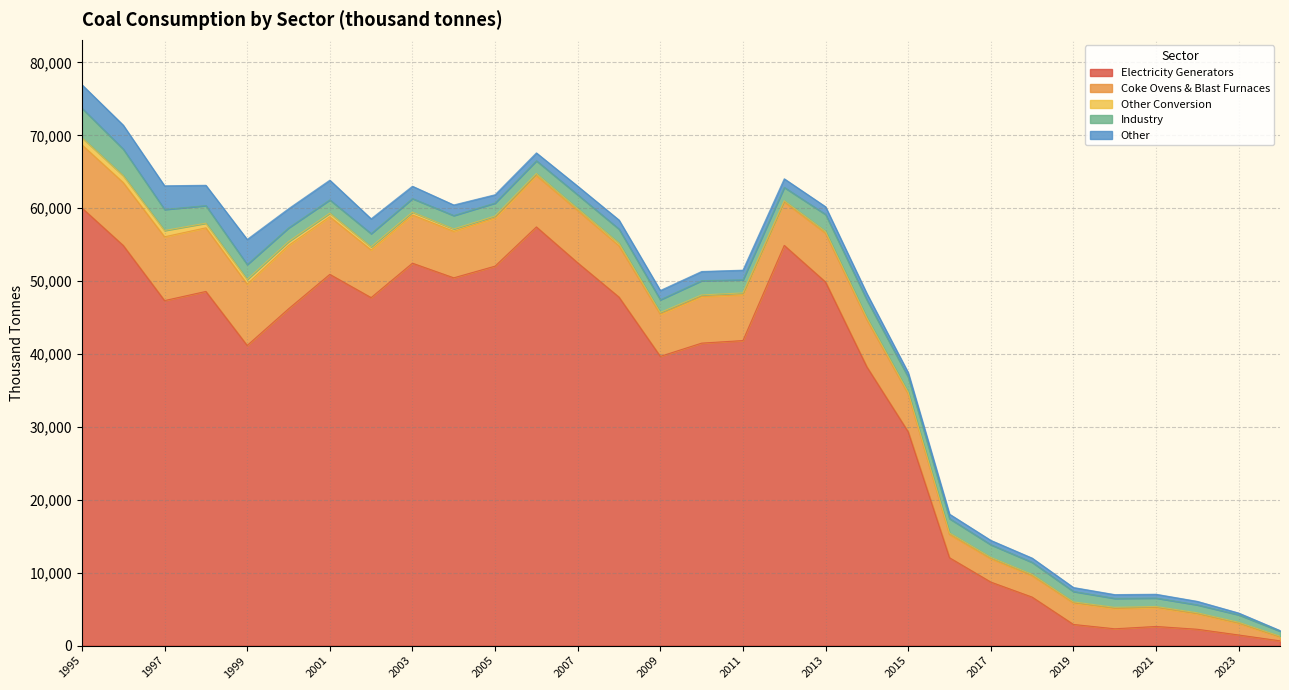

What is the highest value of the Electricity Generators series?

60035.2